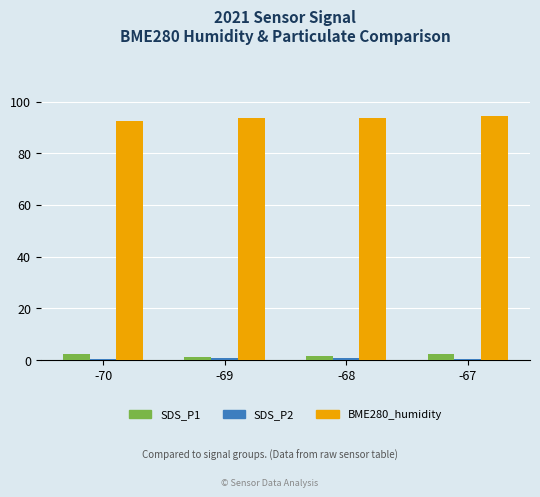

Is it true that BME280_humidity equals 151.2 at -67?

False